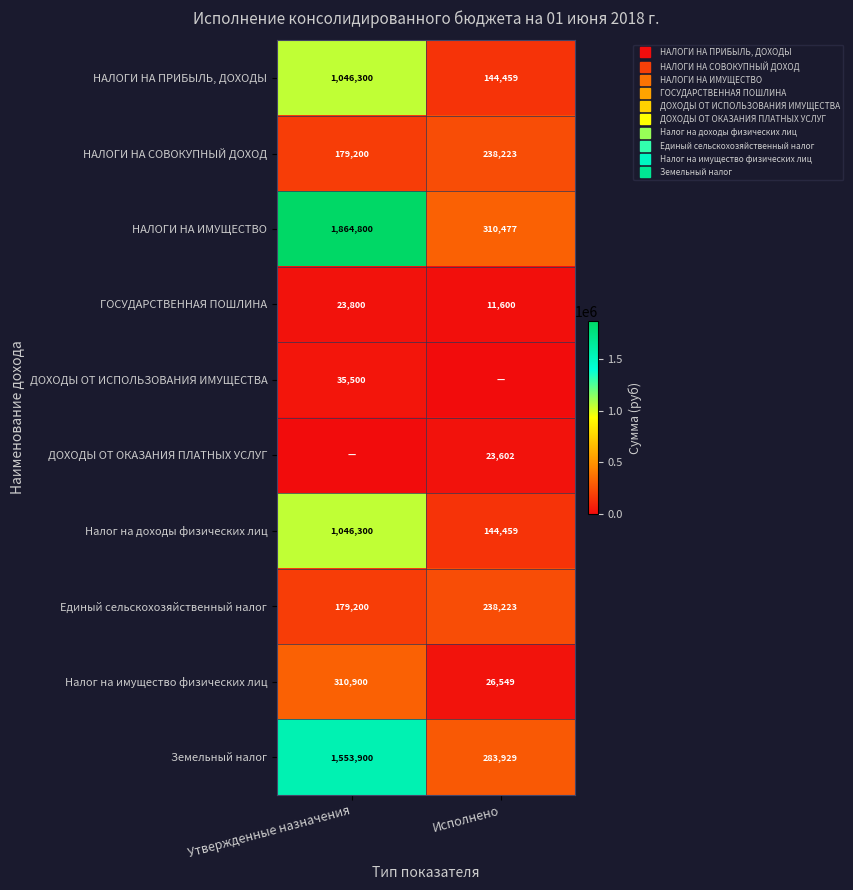

What is the approximate value of ГОСУДАРСТВЕННАЯ ПОШЛИНА at Утвержденные назначения?

23800.0